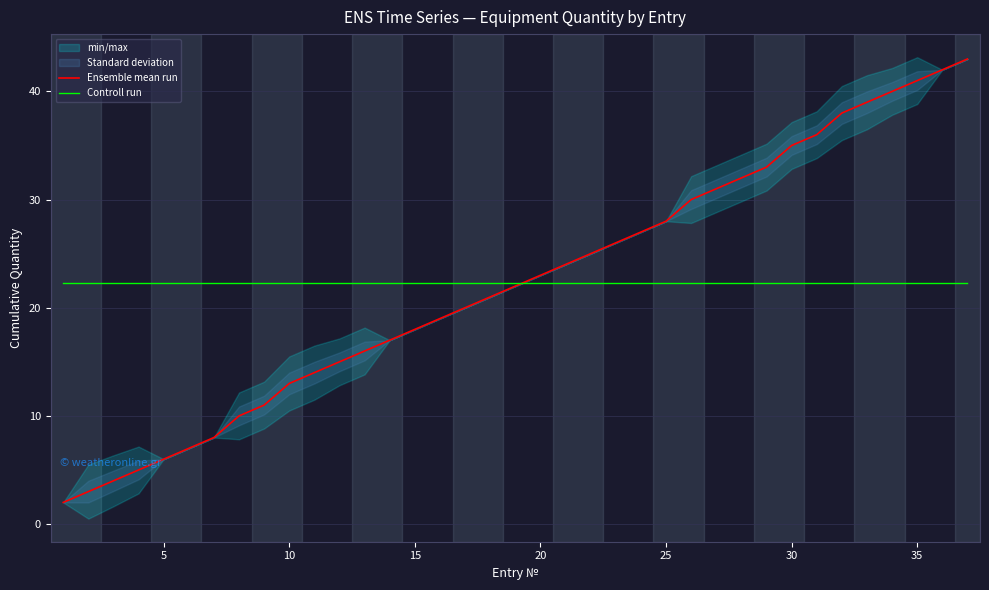

Reading right to left, extract all data points from this chart.

Ensemble mean run: 43.0	42.0	41.0	40.0	39.0	38.0	36.0	35.0	33.0	32.0	31.0	30.0	28.0	27.0	26.0	25.0	24.0	23.0	22.0	21.0	20.0	19.0	18.0	17.0	16.0	15.0	14.0	13.0	11.0	10.0	8.0	7.0	6.0	5.0	4.0	3.0	2.0
Controll run: 22.3	22.3	22.3	22.3	22.3	22.3	22.3	22.3	22.3	22.3	22.3	22.3	22.3	22.3	22.3	22.3	22.3	22.3	22.3	22.3	22.3	22.3	22.3	22.3	22.3	22.3	22.3	22.3	22.3	22.3	22.3	22.3	22.3	22.3	22.3	22.3	22.3